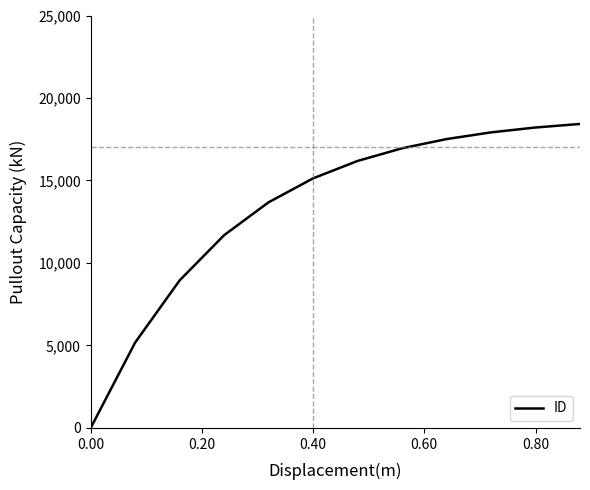

What is the maximum value shown in the chart?

18426.2